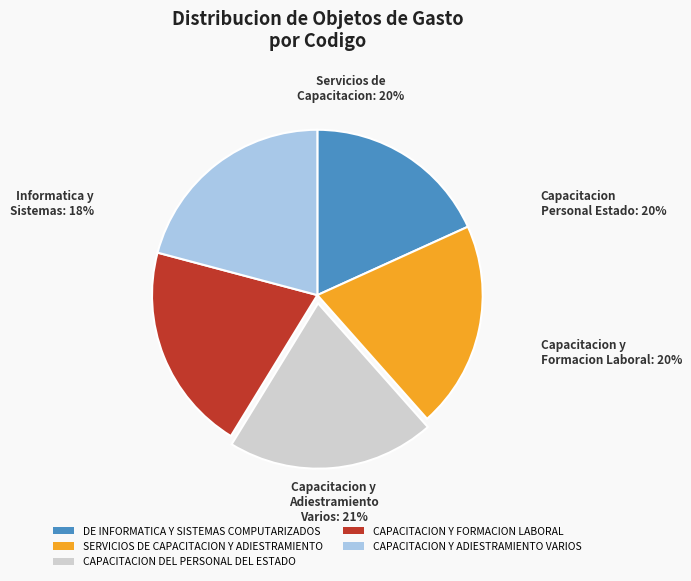

To the nearest percent, what percentage of the pie is CAPACITACION DEL PERSONAL DEL ESTADO?

20%